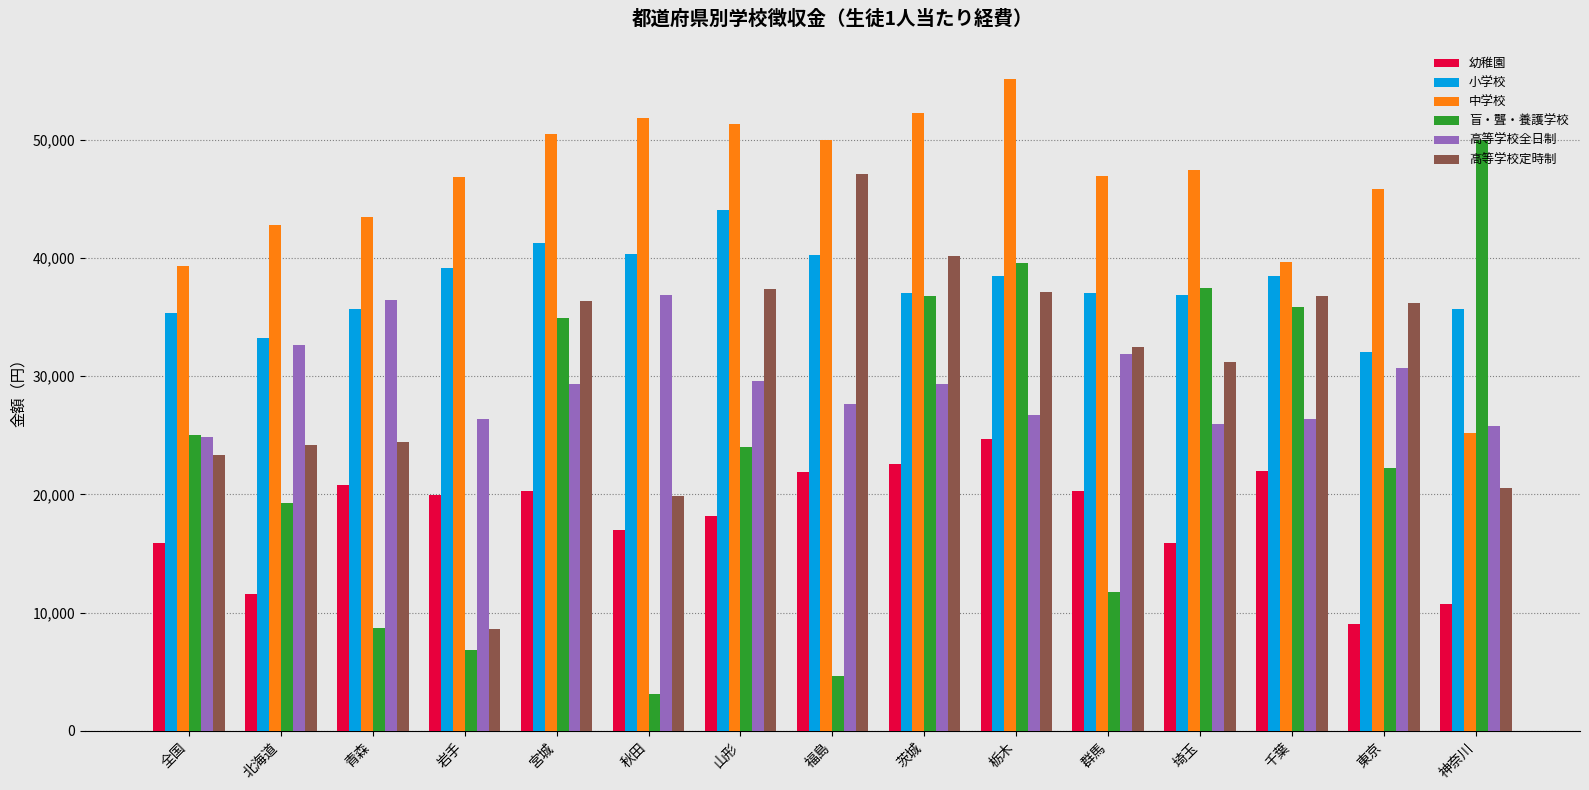

How many bars are there in each group?

6